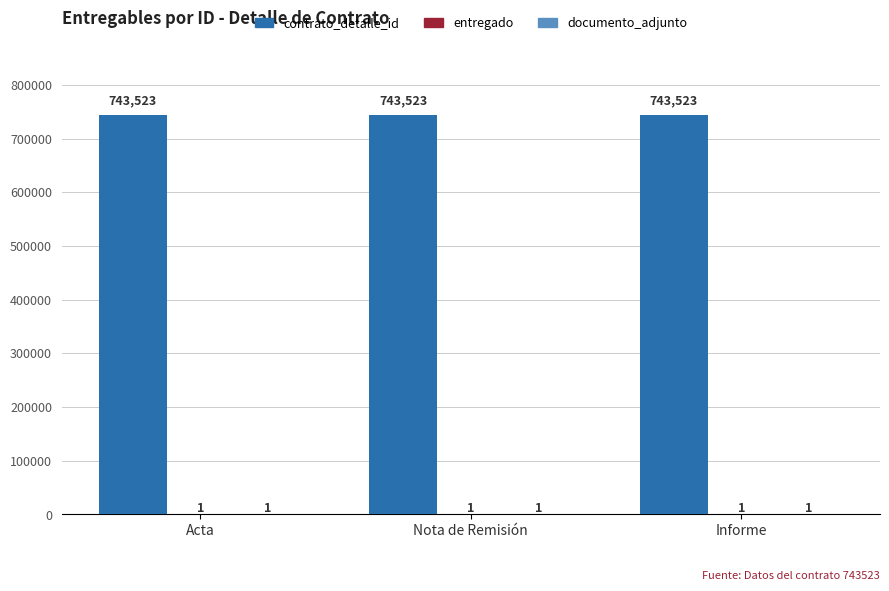

Which series has the largest total across all categories?

contrato_detalle_id